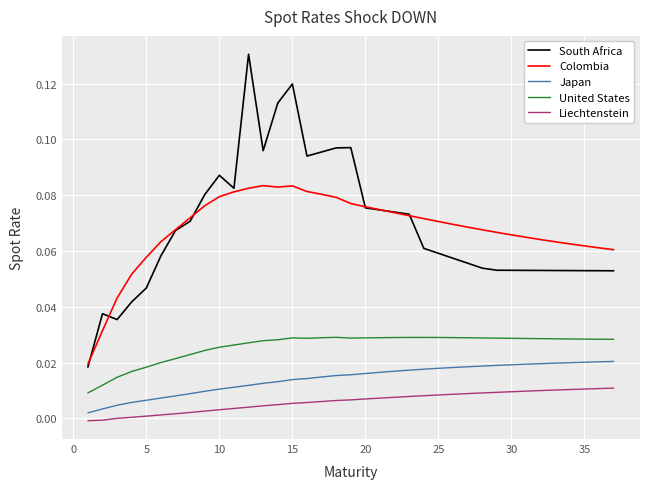

List the series in order of their peak value, highest first.

South Africa, Colombia, United States, Japan, Liechtenstein